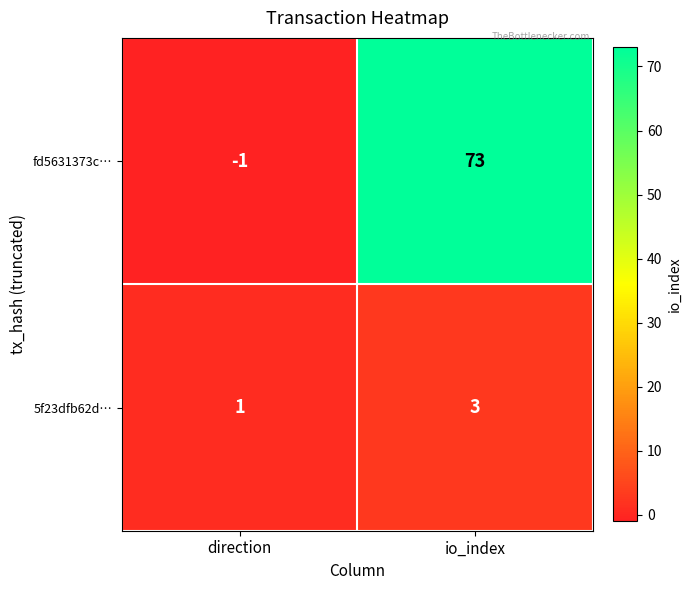

What is the maximum value for 5f23dfb62d…?

3